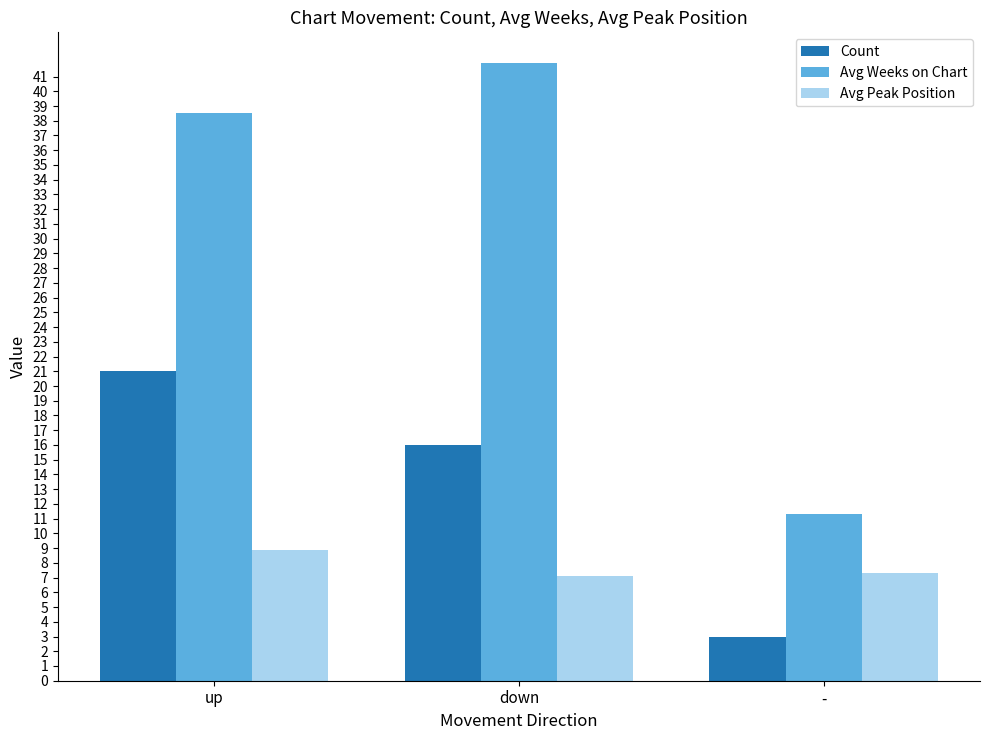

What is the difference between the highest and lowest values at down?

34.8